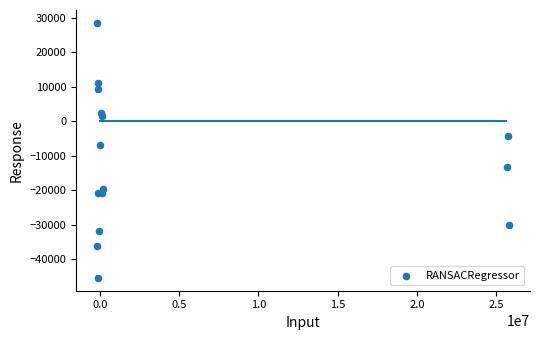

What Y value in the scatter plot is closest to -8418?

-6805.5